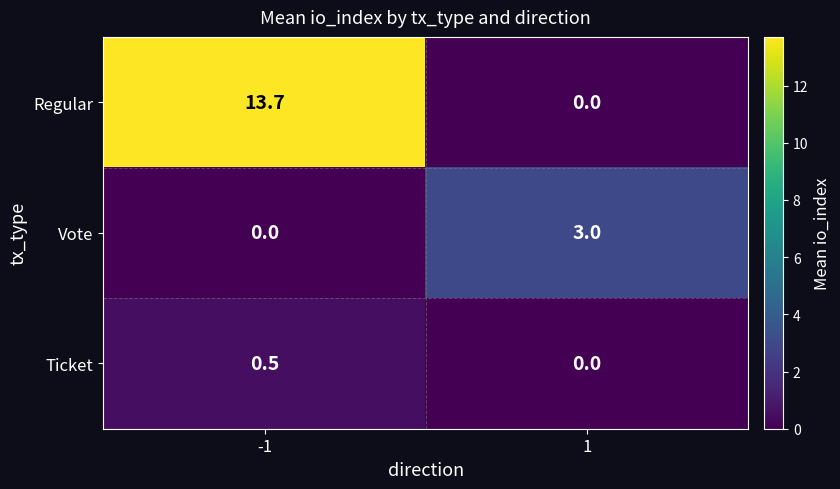

What is the difference between the Vote values at -1 and 1?

3.0